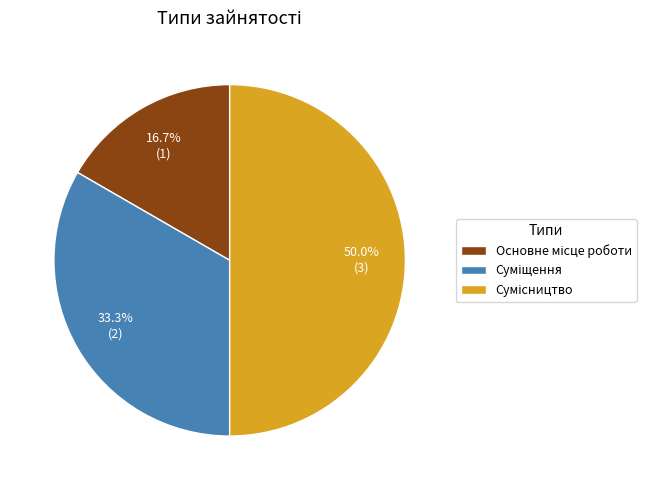

Count the number of slices in the pie.

3